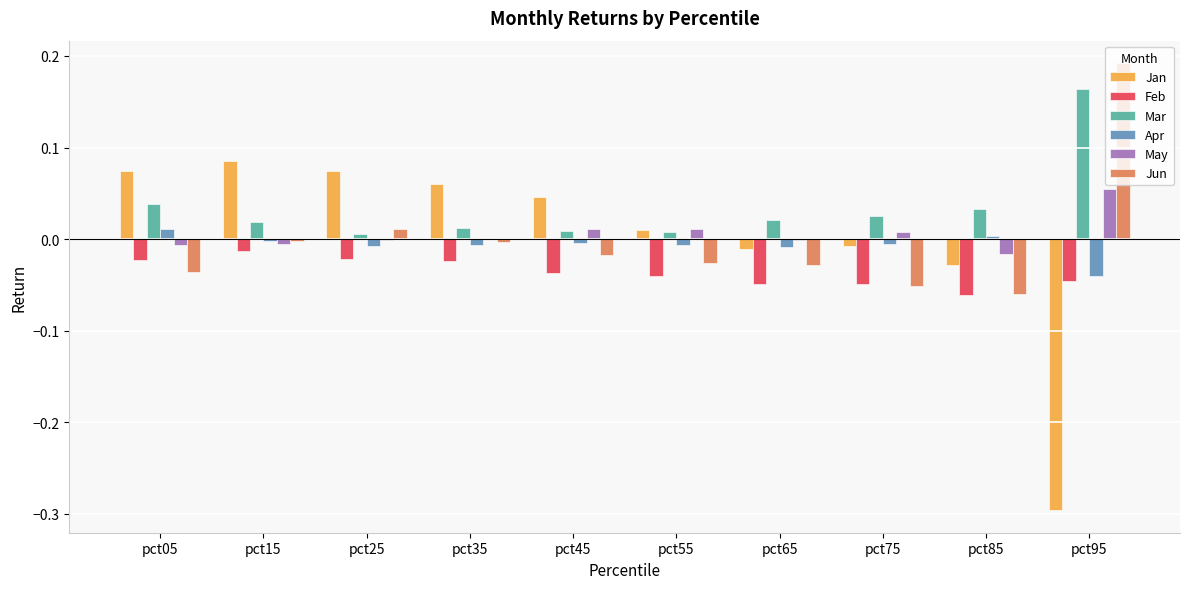

How many groups of bars are there?

10